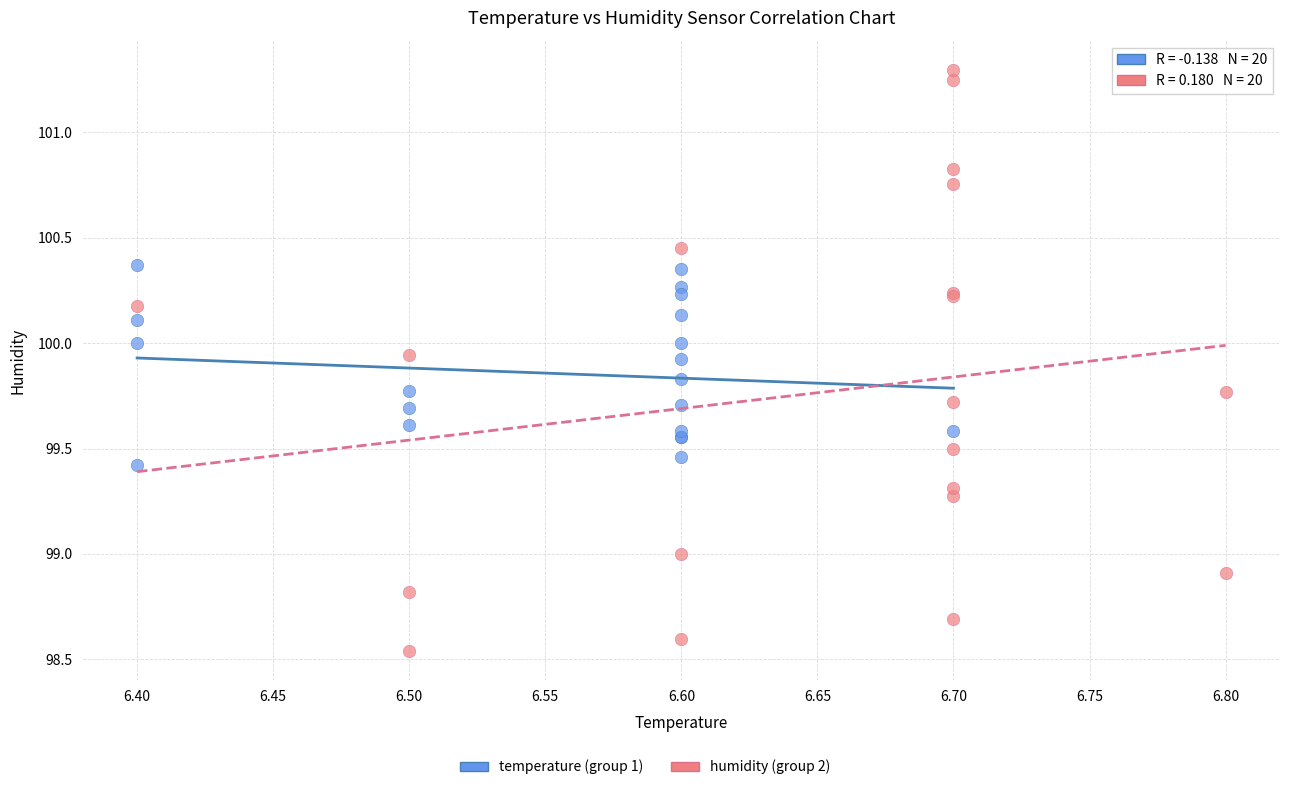

Which series contains the lowest Y value?

humidity (group 2)